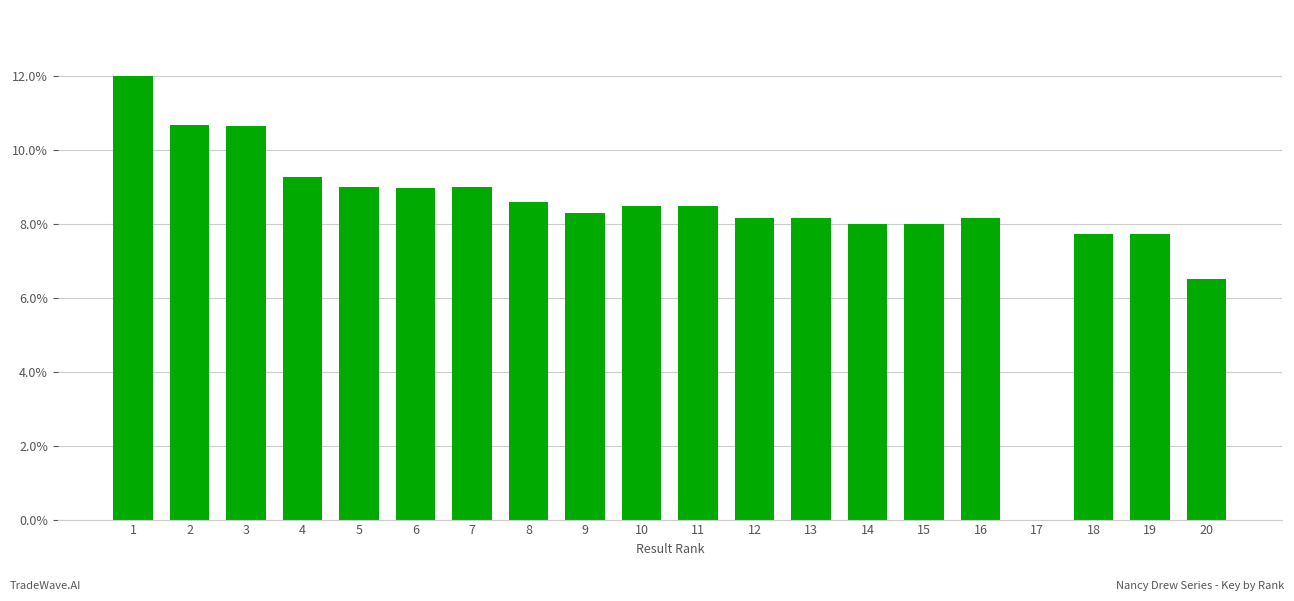

What is the sum of the values at 7 and 13?

17.2